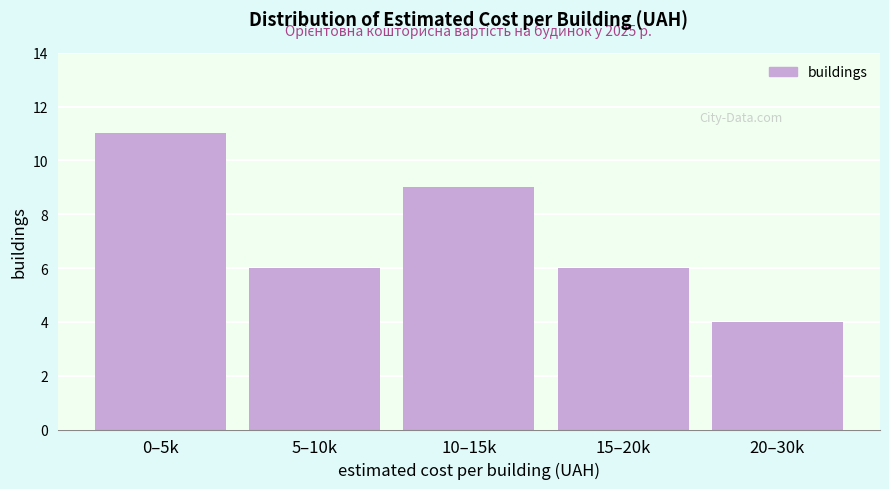

Reading left to right, transcribe all the data shown in this chart.

11	6	9	6	4